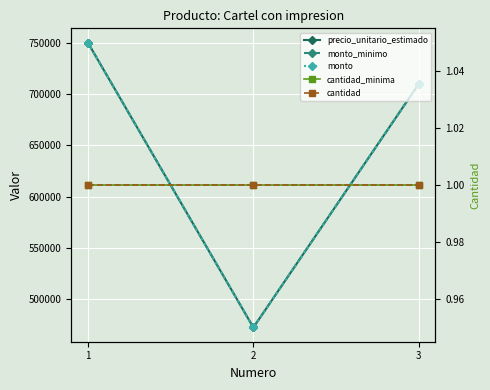

What is the value of the monto point at the 3rd from the left?

710000